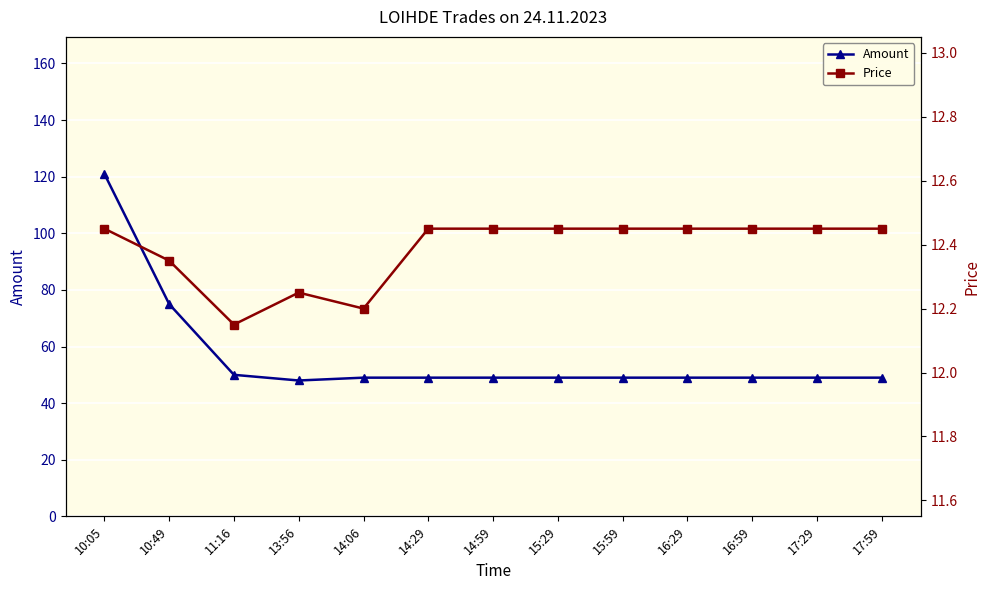

What position from the left is 17:59?

13